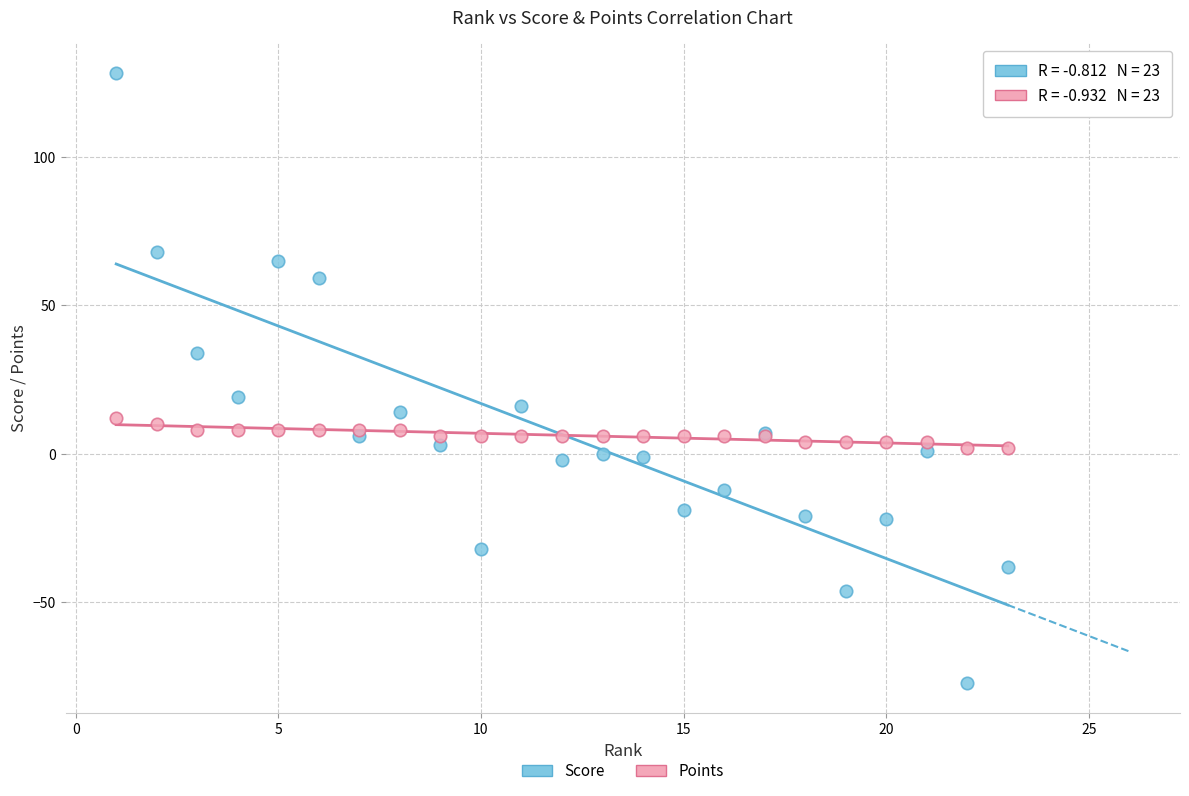

Which series reaches the maximum Y coordinate?

Score